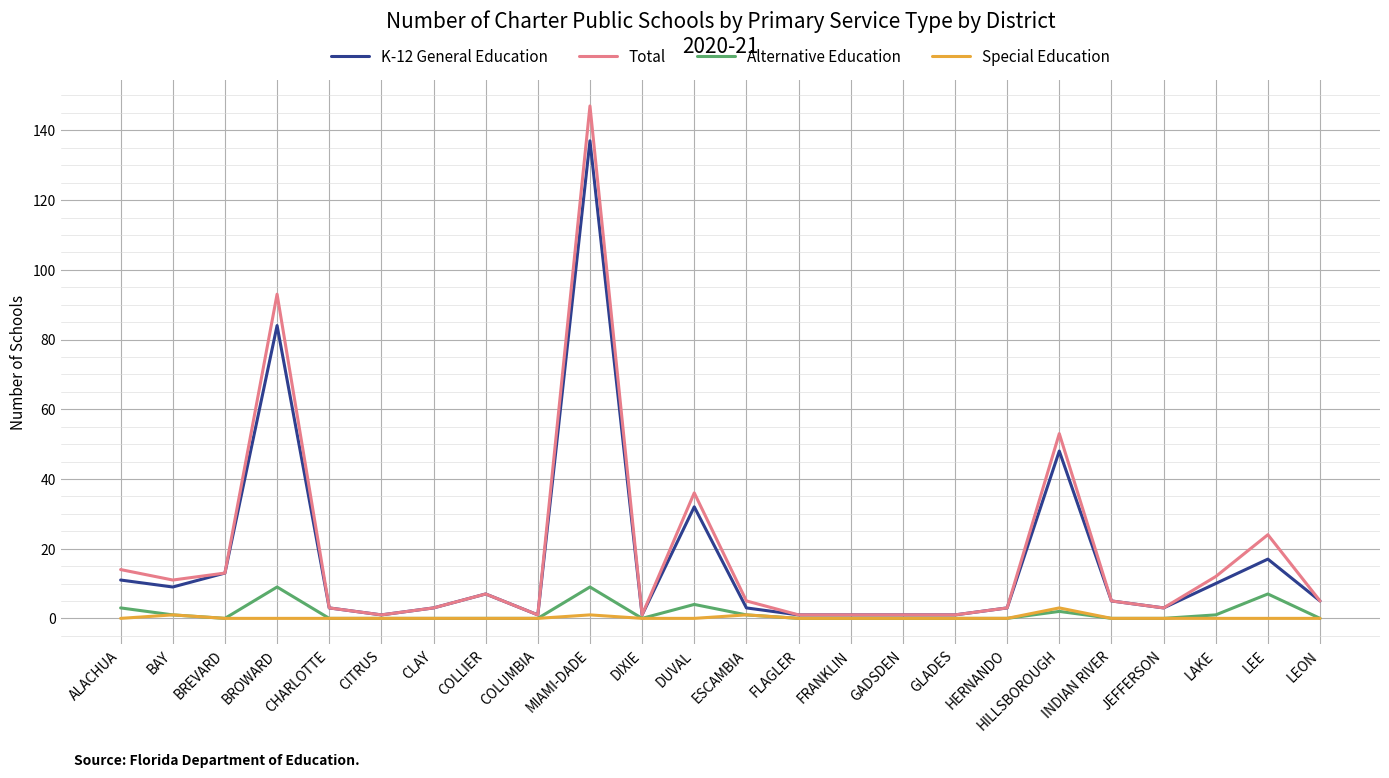

The Total series shows 147 at BROWARD. True or false?

False